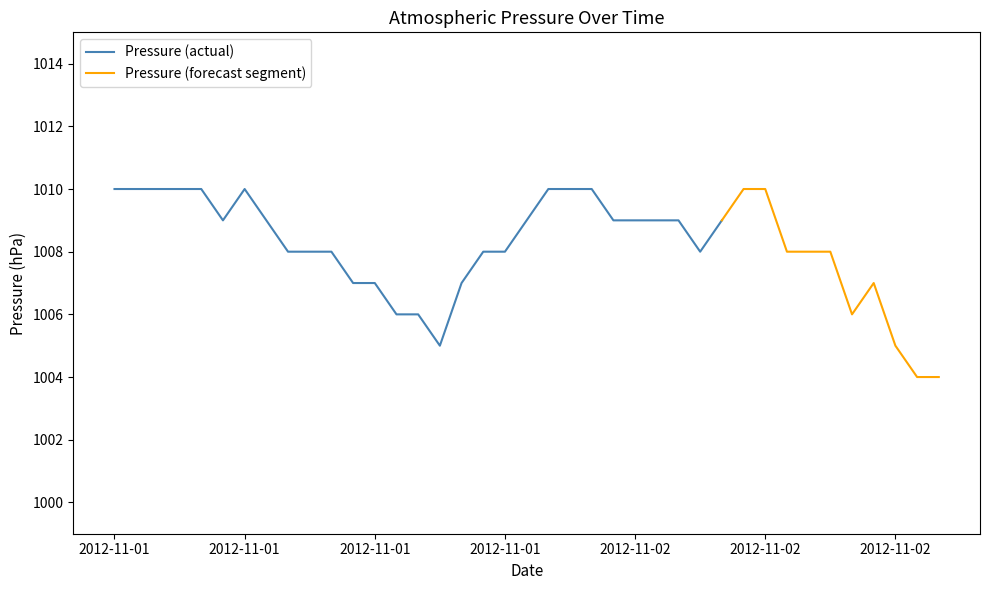

True or false: the data shows 1009 at 2012-11-19.

True